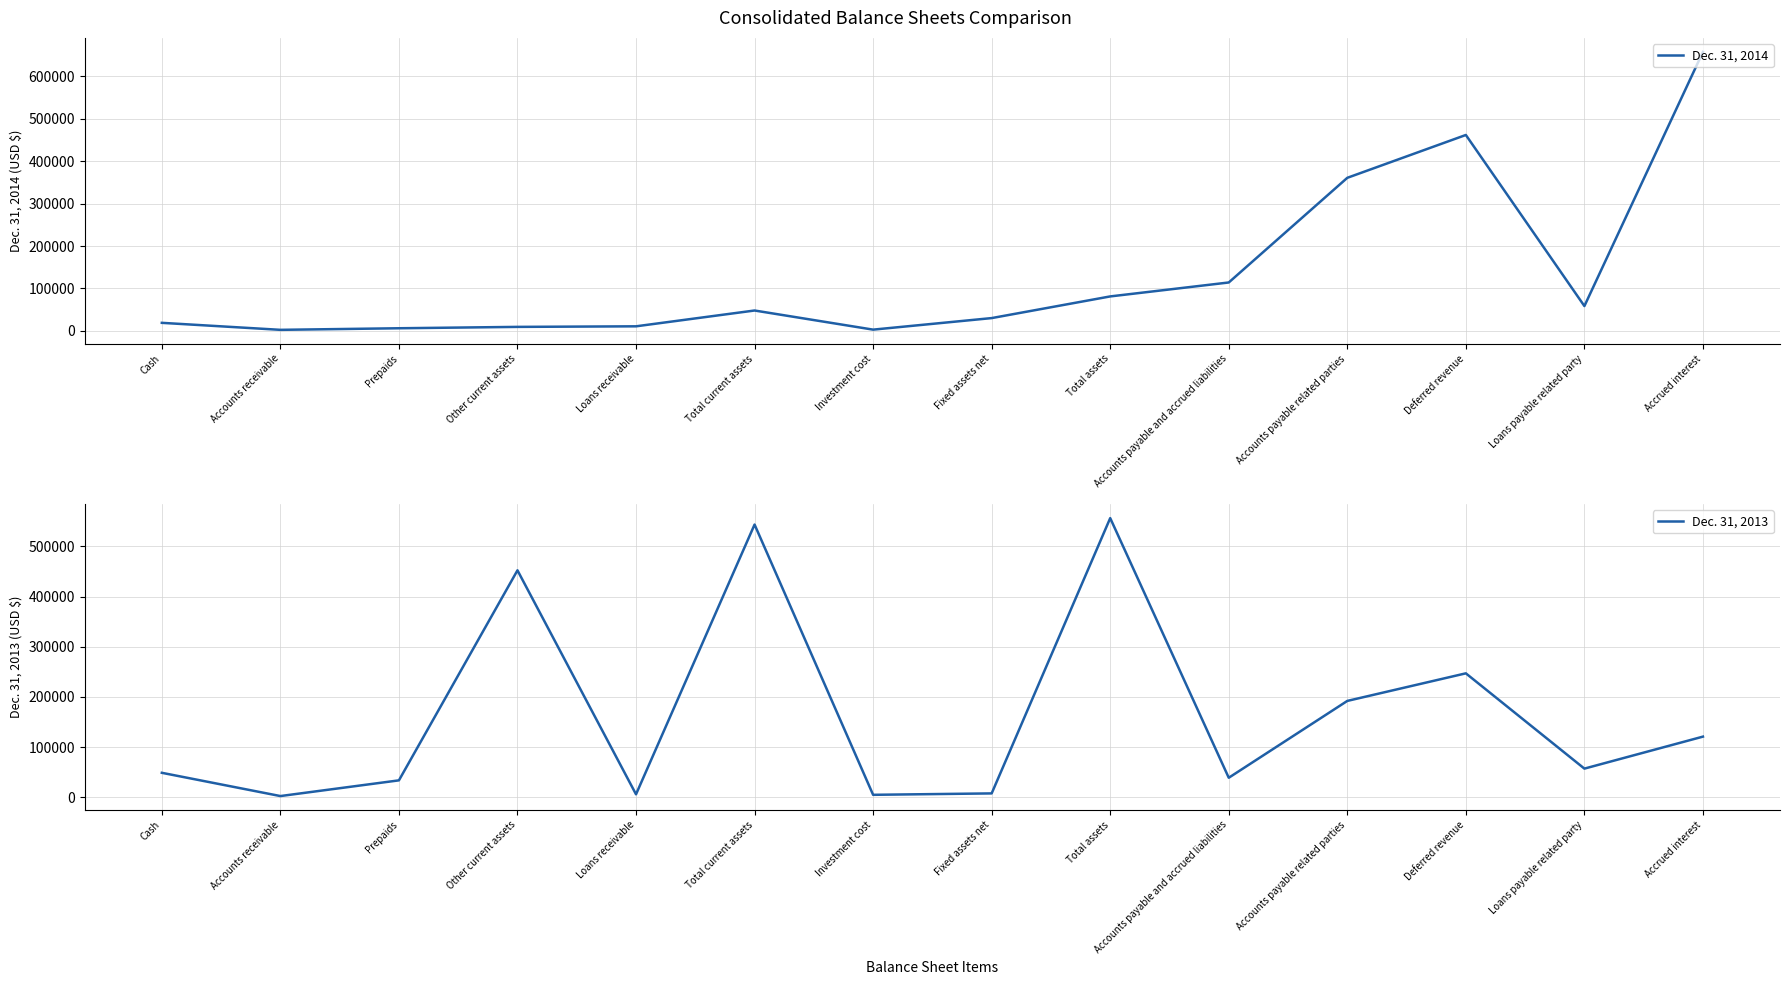

Where is the first local minimum for Dec. 31, 2014?

Accounts receivable